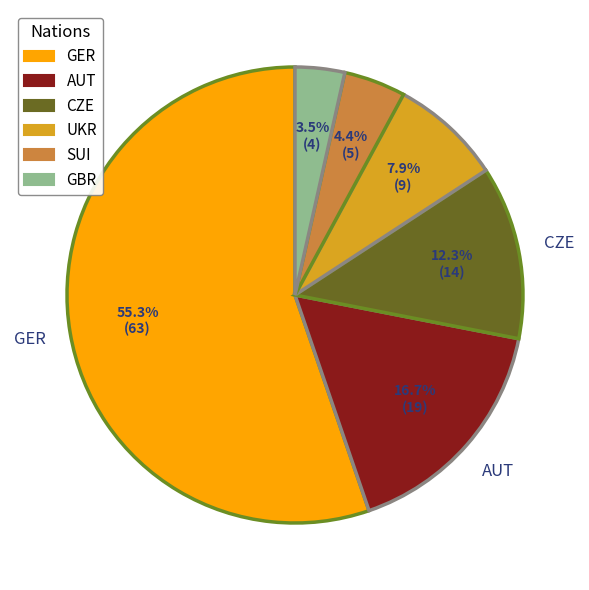

Is there any slice that represents more than half of the pie?

Yes